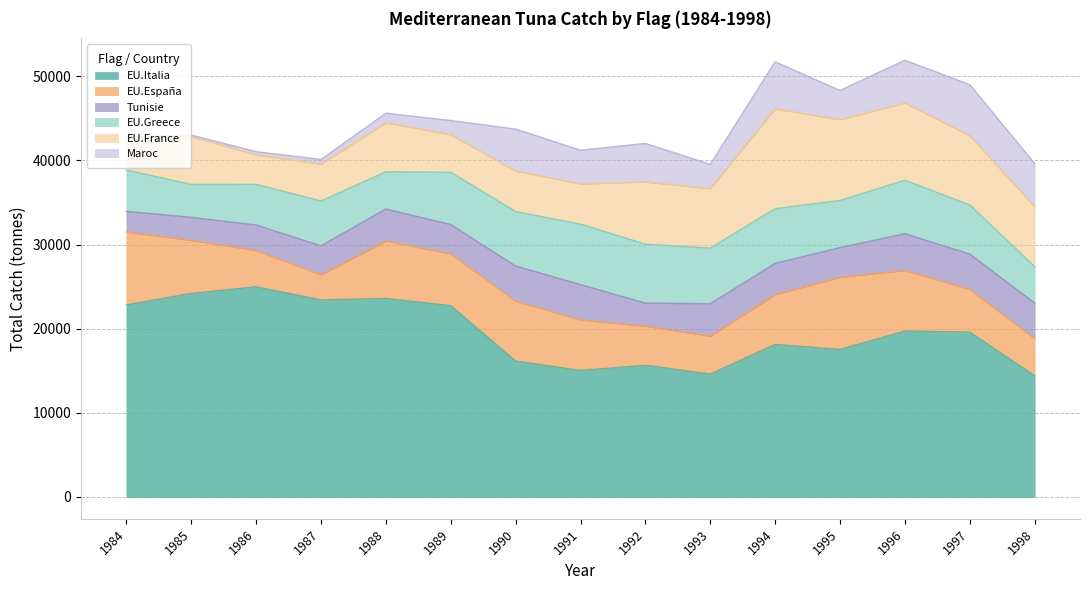

Reading left to right, transcribe all the data shown in this chart.

EU.Italia: 1984=22829.0	1985=24191.0	1986=24978.0	1987=23419.0	1988=23596.5	1989=22736.1	1990=16152.2	1991=15035.0	1992=15658.4	1993=14600.9	1994=18131.9	1995=17538.0	1996=19716.6	1997=19598.9	1998=14420.9
EU.España: 1984=8673.0	1985=6321.7	1986=4327.0	1987=2996.4	1988=6829.0	1989=6169.0	1990=7126.3	1991=6023.1	1992=4652.0	1993=4521.9	1994=5930.0	1995=8580.0	1996=7215.4	1997=5094.2	1998=4404.3
Tunisie: 1984=2440.0	1985=2720.0	1986=3011.0	1987=3428.0	1988=3800.0	1989=3468.0	1990=4168.0	1991=4180.0	1992=2735.0	1993=3849.0	1994=3698.0	1995=3513.0	1996=4357.0	1997=4179.0	1998=4226.0
EU.Greece: 1984=4913.0	1985=3915.0	1986=4835.0	1987=5336.0	1988=4424.0	1989=6221.0	1990=6464.0	1991=7184.0	1992=7003.0	1993=6608.0	1994=6504.0	1995=5610.0	1996=6357.0	1997=5838.0	1998=4333.0
EU.France: 1984=3757.0	1985=5680.0	1986=3510.0	1987=4390.0	1988=5821.0	1989=4465.0	1990=4835.0	1991=4778.0	1992=7396.0	1993=7065.0	1994=11866.0	1995=9608.2	1996=9171.3	1997=8240.2	1998=7127.4
Maroc: 1984=171.0	1985=177.0	1986=377.0	1987=543.0	1988=1141.0	1989=1676.9	1990=4972.0	1991=4003.0	1992=4573.0	1993=2879.0	1994=5588.0	1995=3456.0	1996=5082.0	1997=6050.0	1998=5115.0